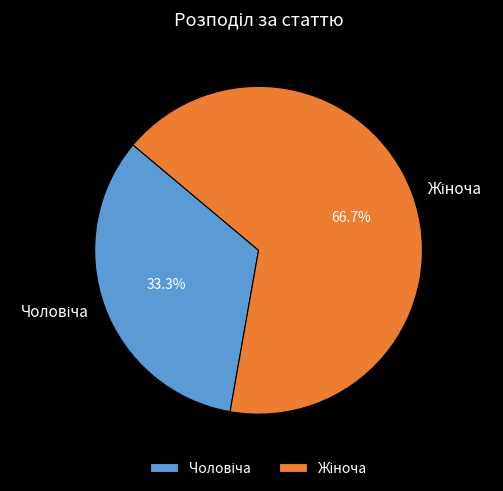

Is there a majority slice in this chart?

Yes